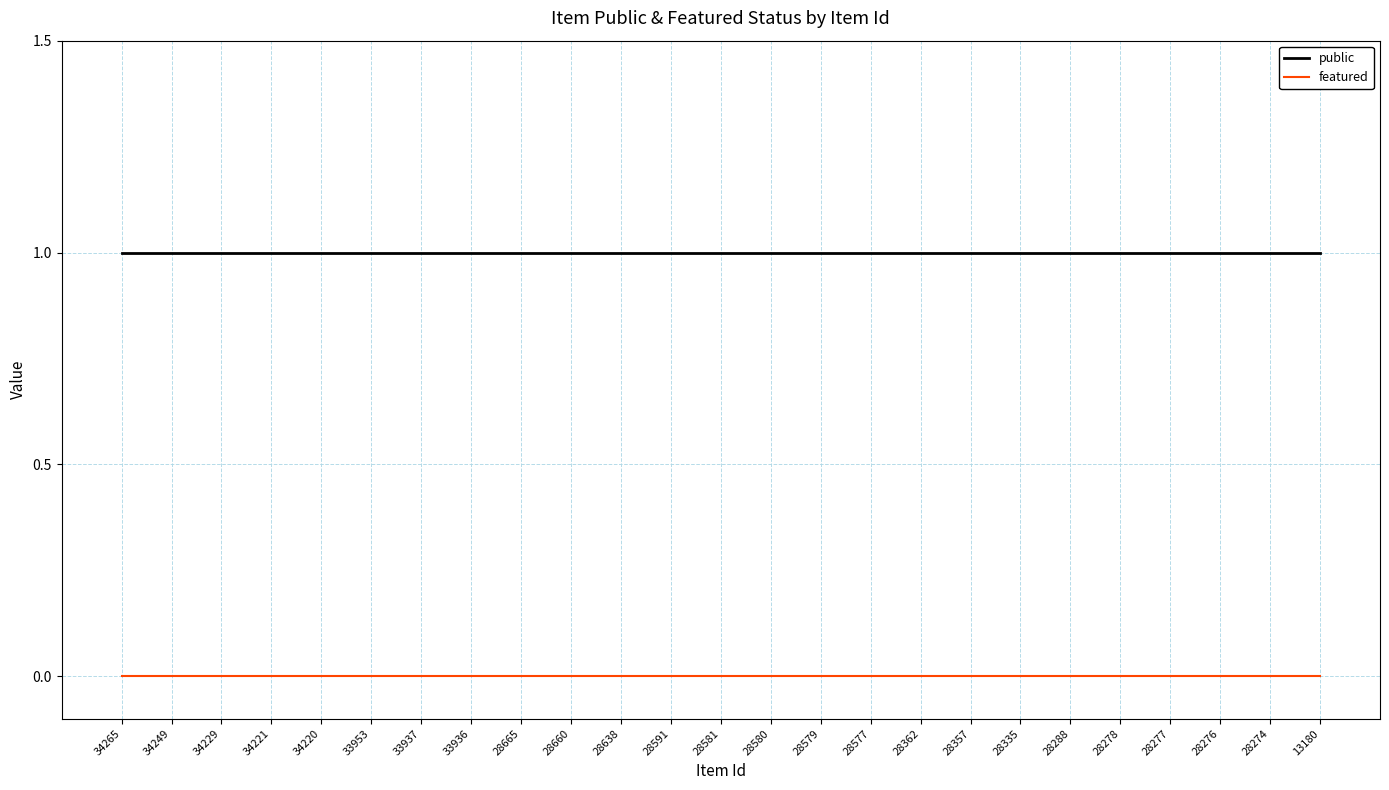

What is the sum of all public values?

25